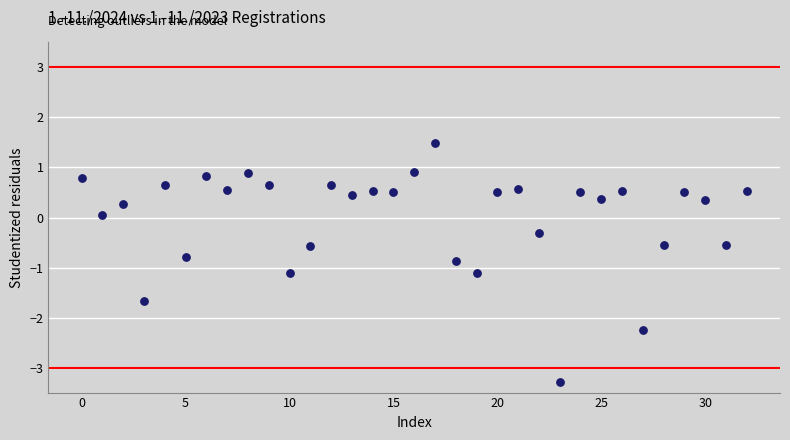

What is the range of Y values (max minus min)?

4.8